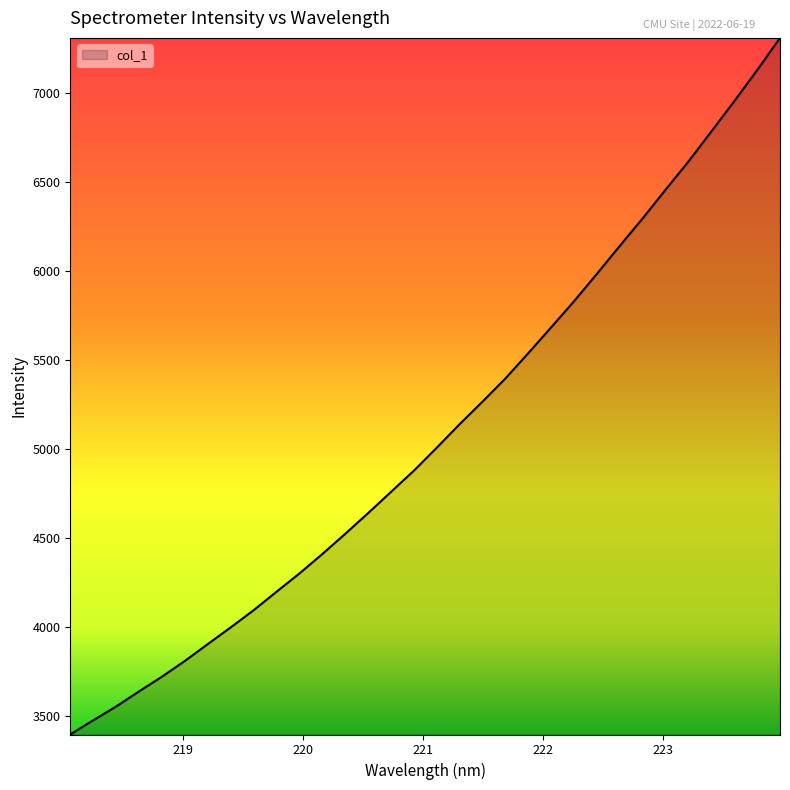

What is the maximum value shown in the chart?

7312.3